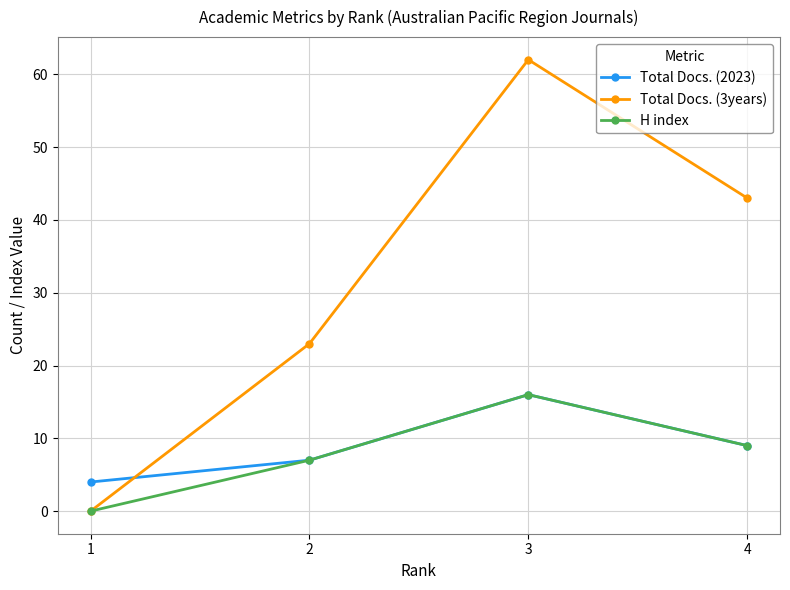

Reading right to left, list all the values displayed in this chart.

Total Docs. (2023): 4=9	3=16	2=7	1=4
Total Docs. (3years): 4=43	3=62	2=23	1=0
H index: 4=9	3=16	2=7	1=0